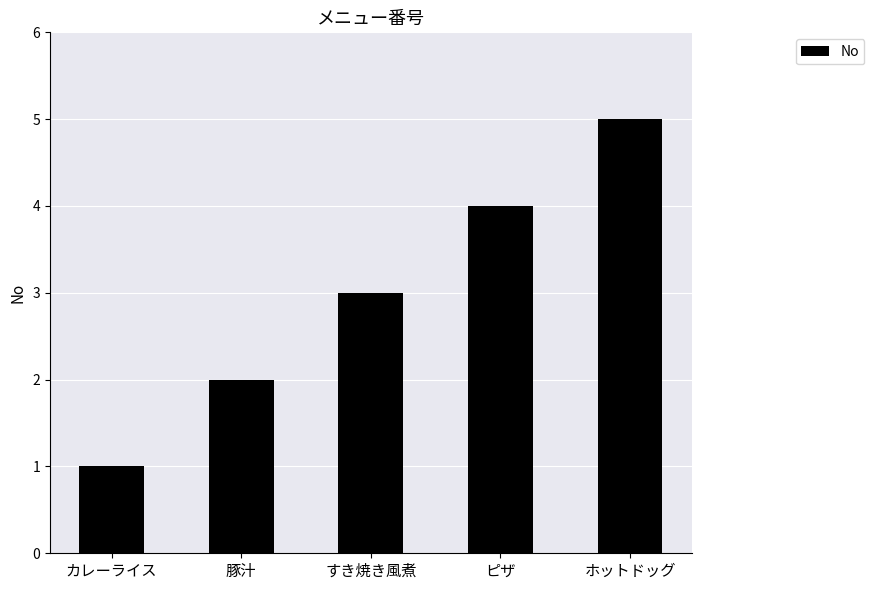

What position from the right is カレーライス?

5